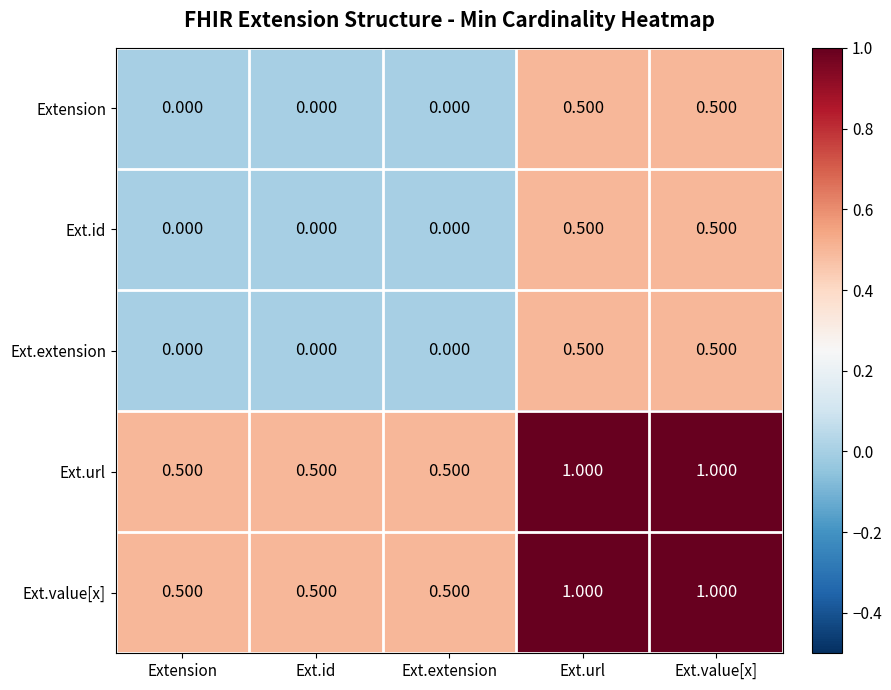

Is the value of Ext.extension at Ext.url greater than the value of Ext.value[x] at Ext.value[x]?

No